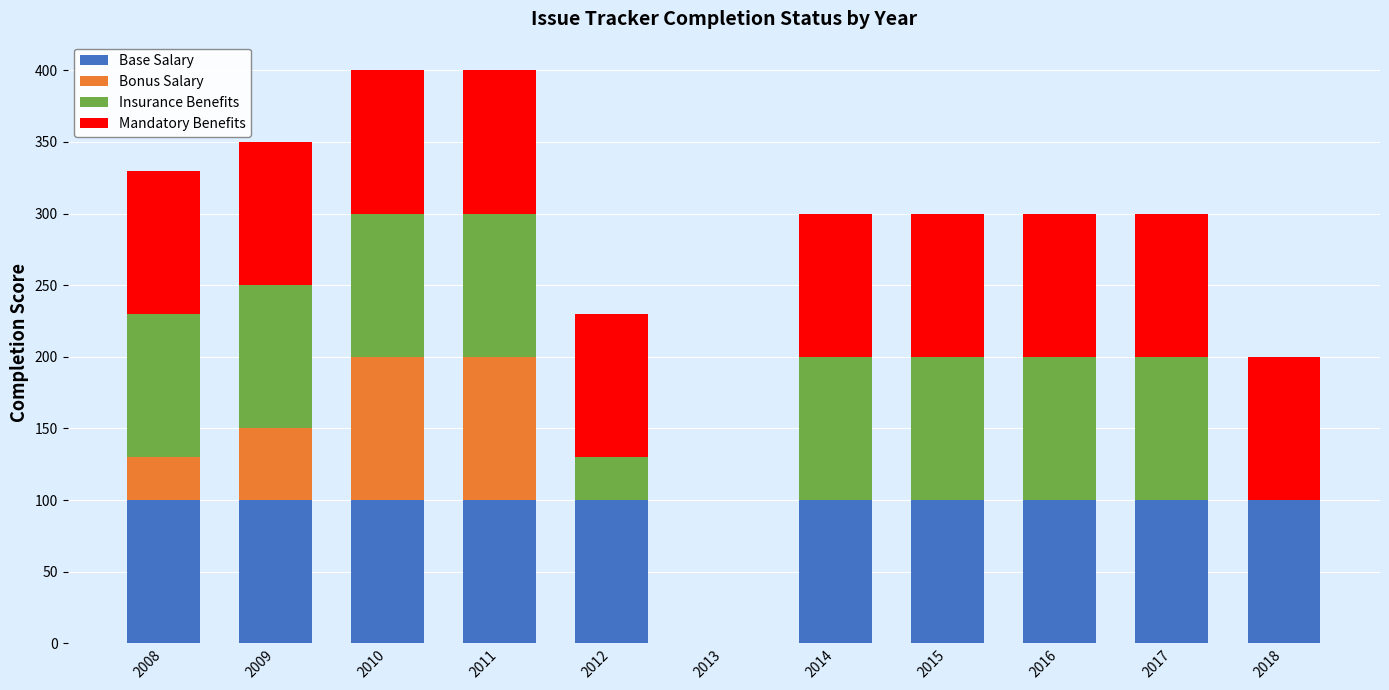

The Base Salary series shows 31 at 2013. True or false?

False